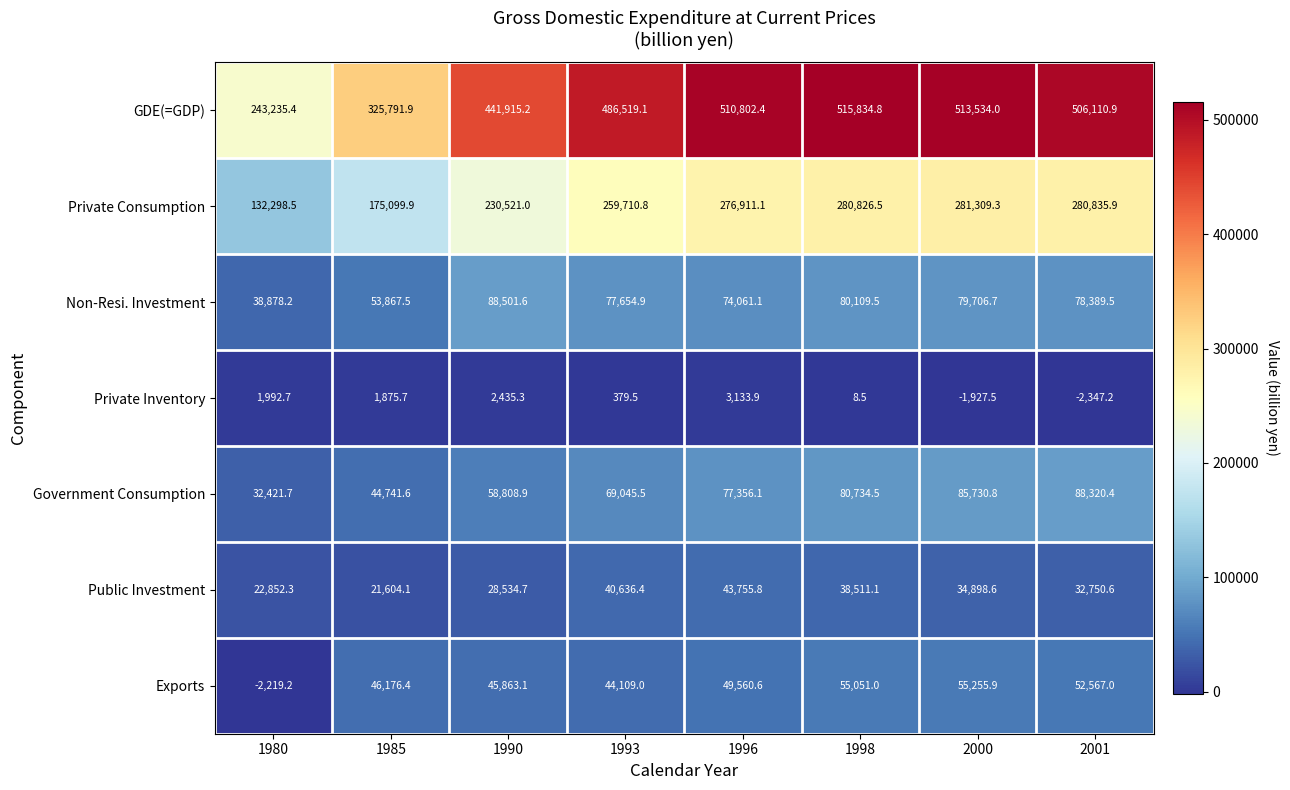

What is the minimum value shown in the chart?

-2347.2